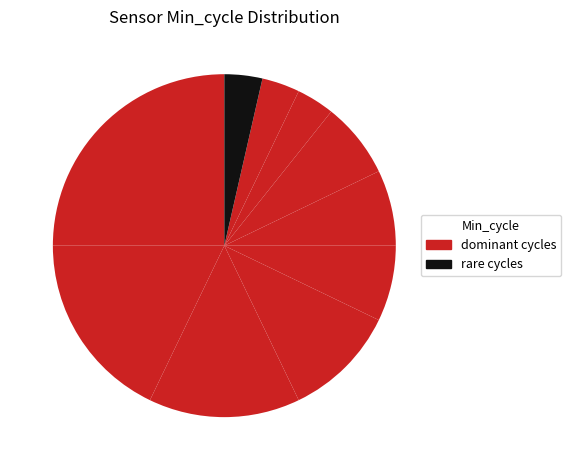

How many slices are in this pie chart?

10